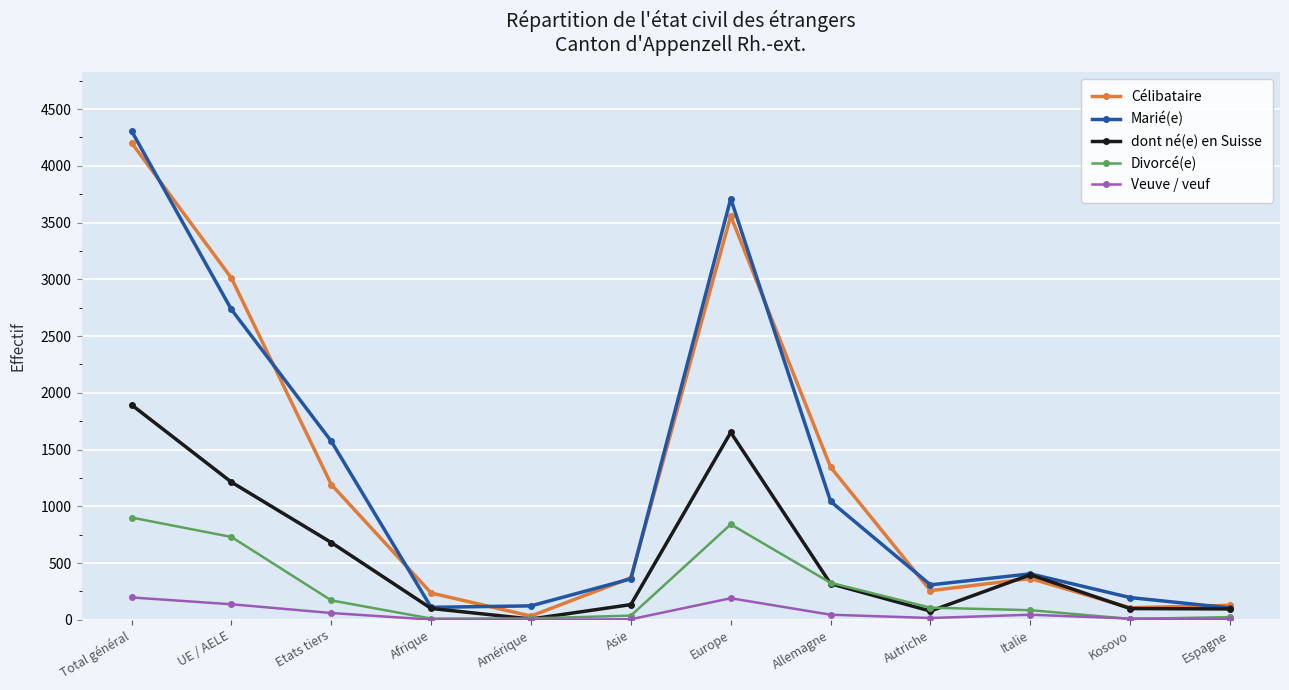

Which series ends up on top after the final intersection of dont né(e) en Suisse and Divorcé(e)?

dont né(e) en Suisse